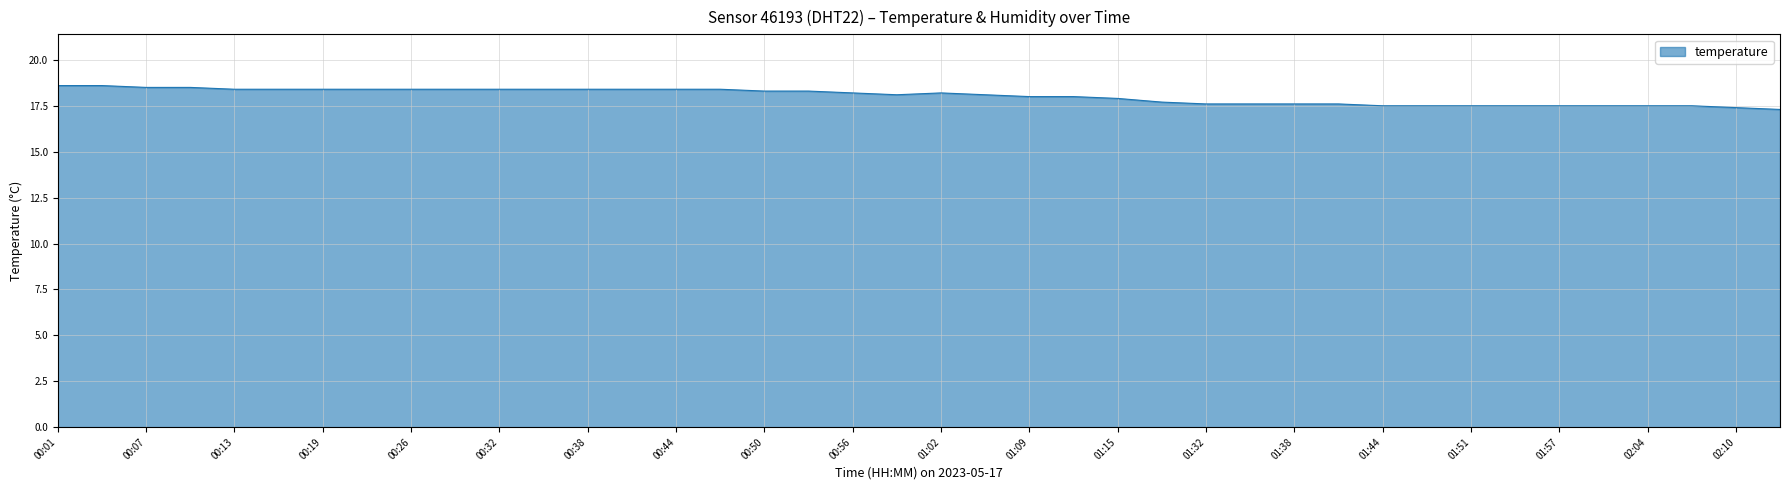

Does the chart have visible grid lines?

Yes